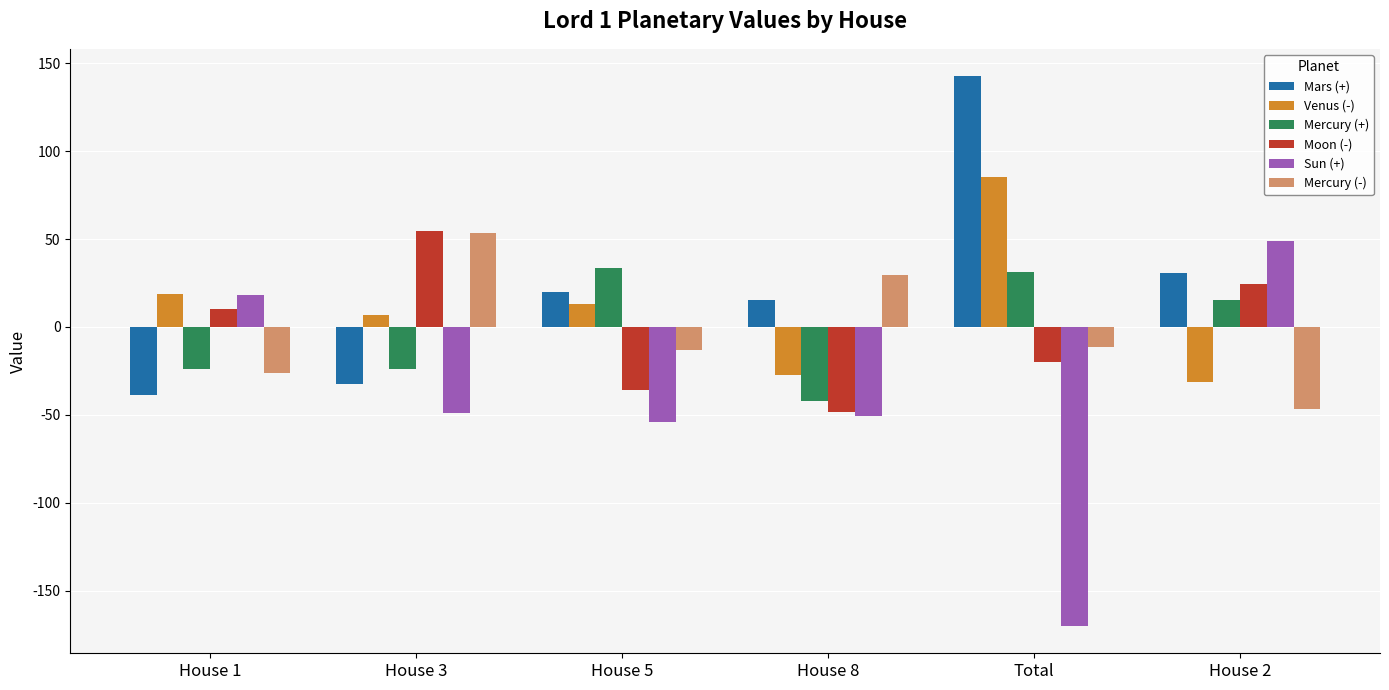

Which series has the widest spread of values?

Sun (+)